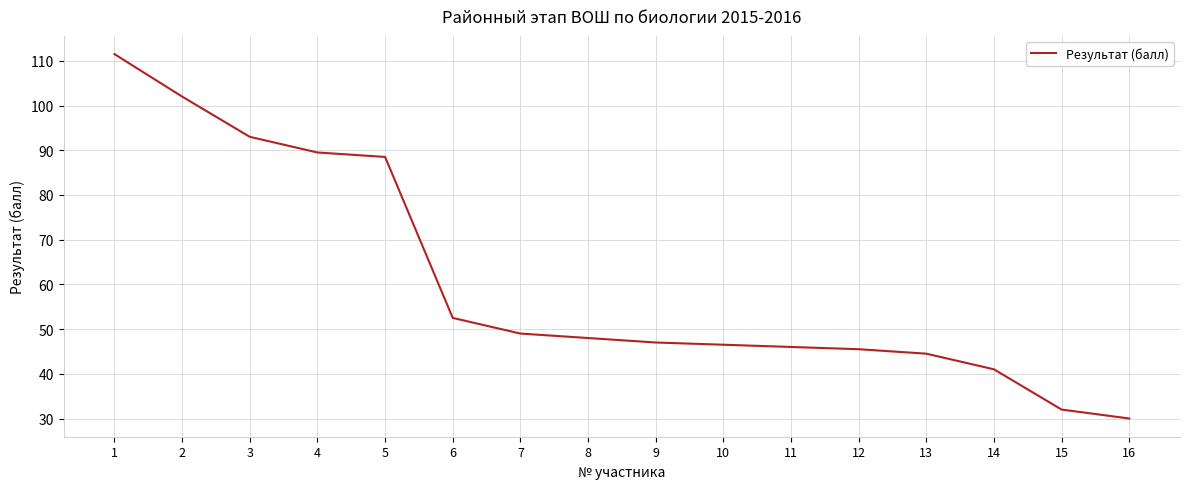

What is the difference between the maximum and minimum values?

81.5